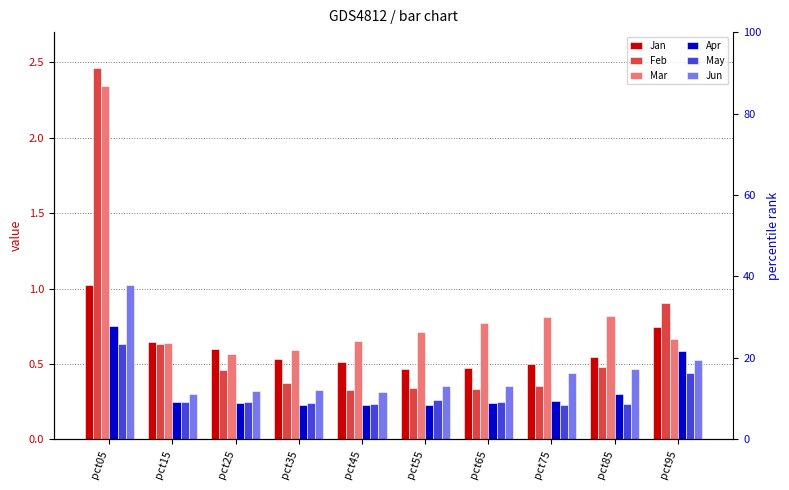

Where is Mar nearest to the value 1?

pct85